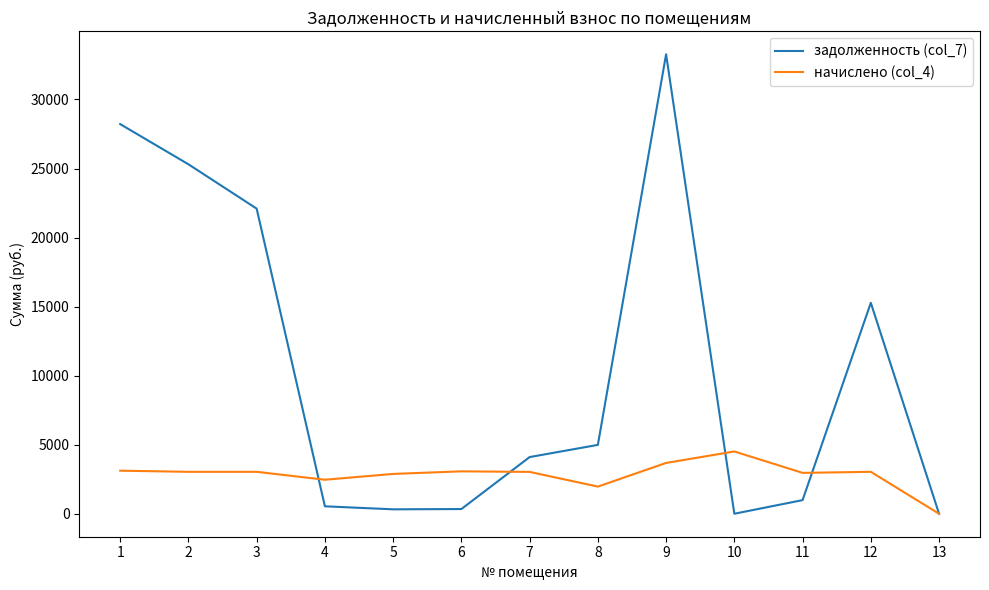

Which series has the largest range (max minus min)?

задолженность (col_7)